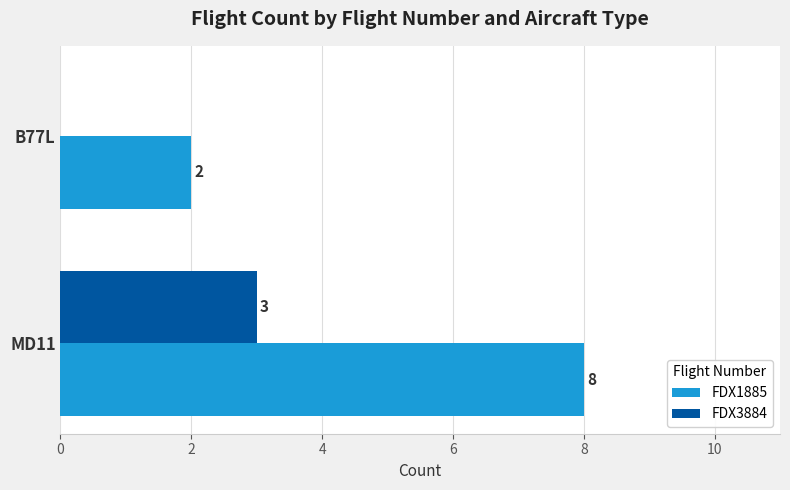

Which series has the largest total across all categories?

FDX1885